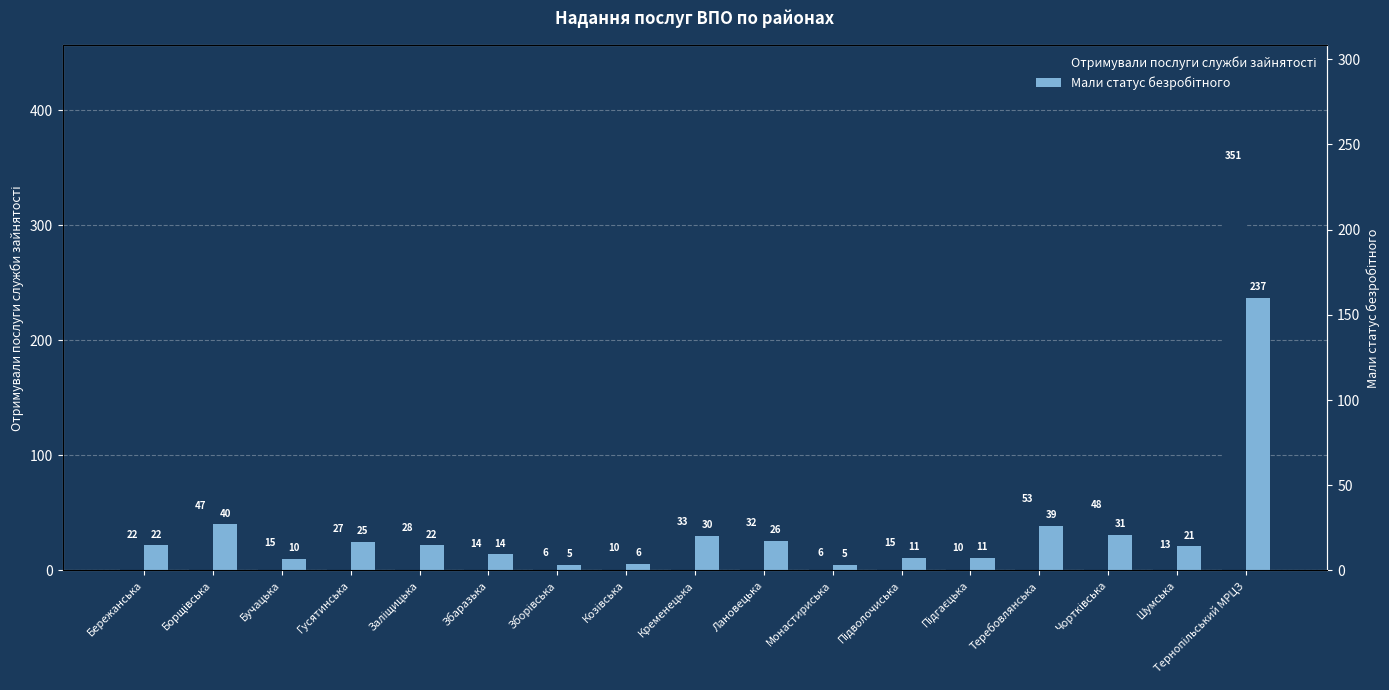

At which label does Отримували послуги служби зайнятості first exceed 22?

Борщівська